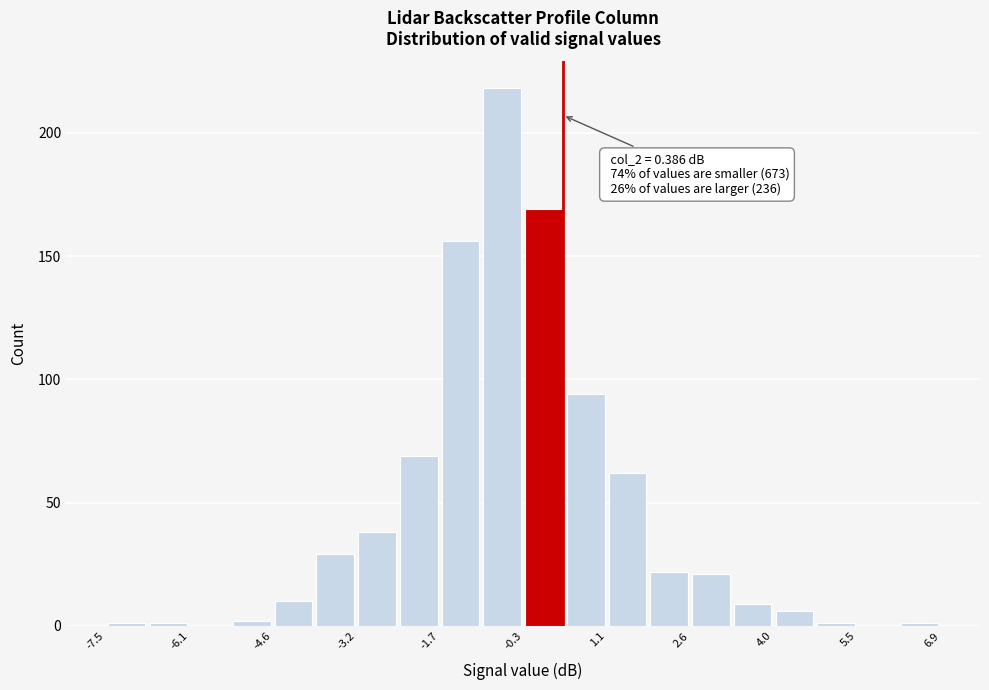

Around what value on the x-axis is the tallest bar? Give the approximate position of its centre, as read against the axis.

-0.6